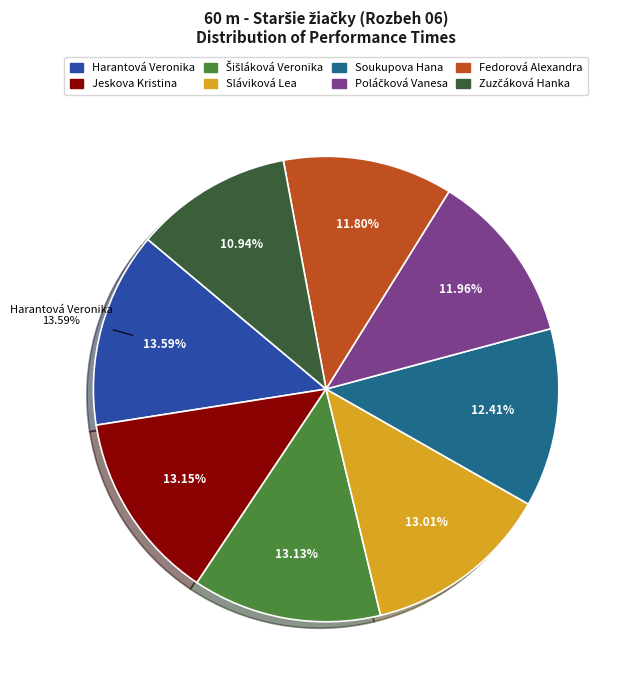

To the nearest percent, what is the difference between the Soukupova Hana and Jeskova Kristina slice percentages?

1%